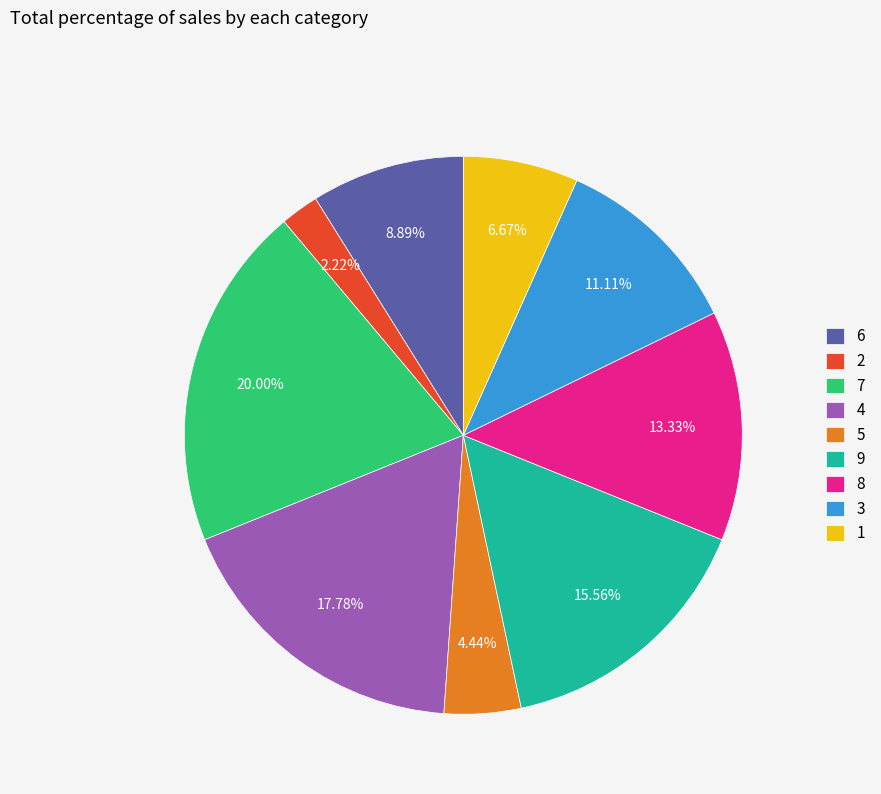

To the nearest percent, what portion does 6 represent?

9%